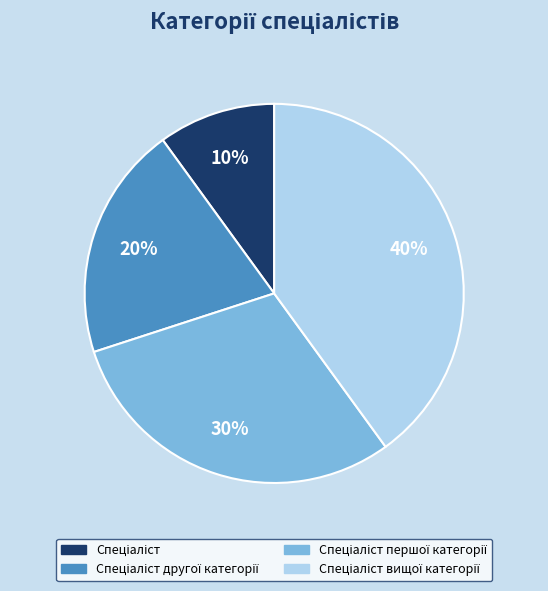

To the nearest percent, what is the average slice percentage?

25%